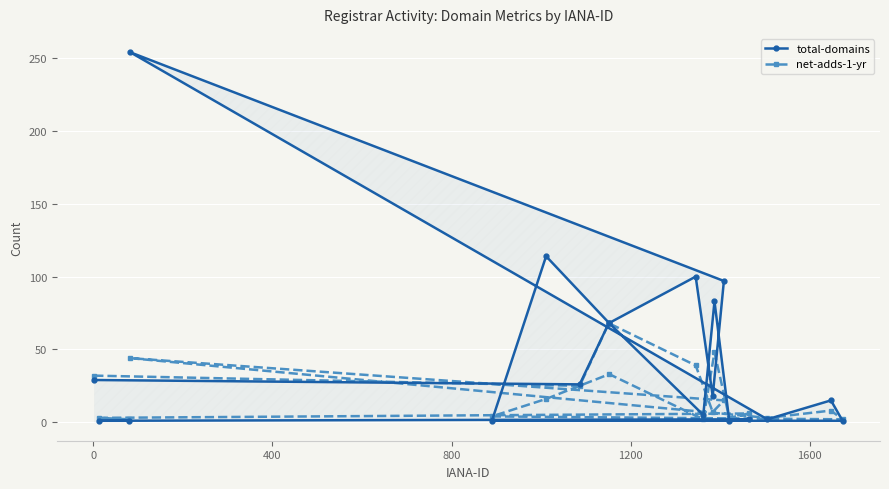

Which series has the widest spread of values?

total-domains